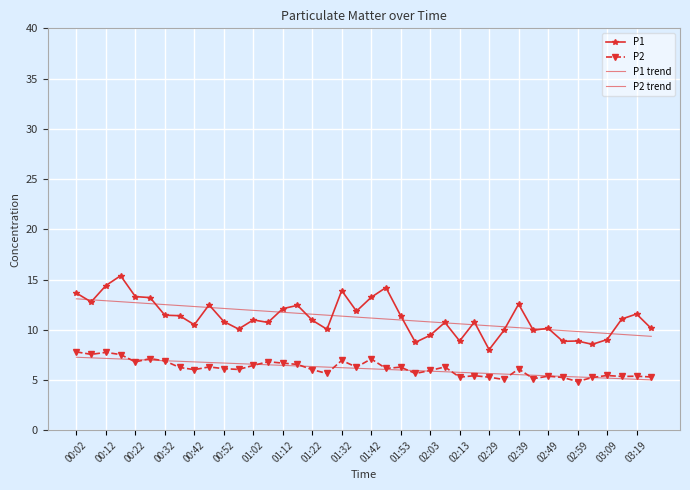

How many lines are shown in the chart?

4